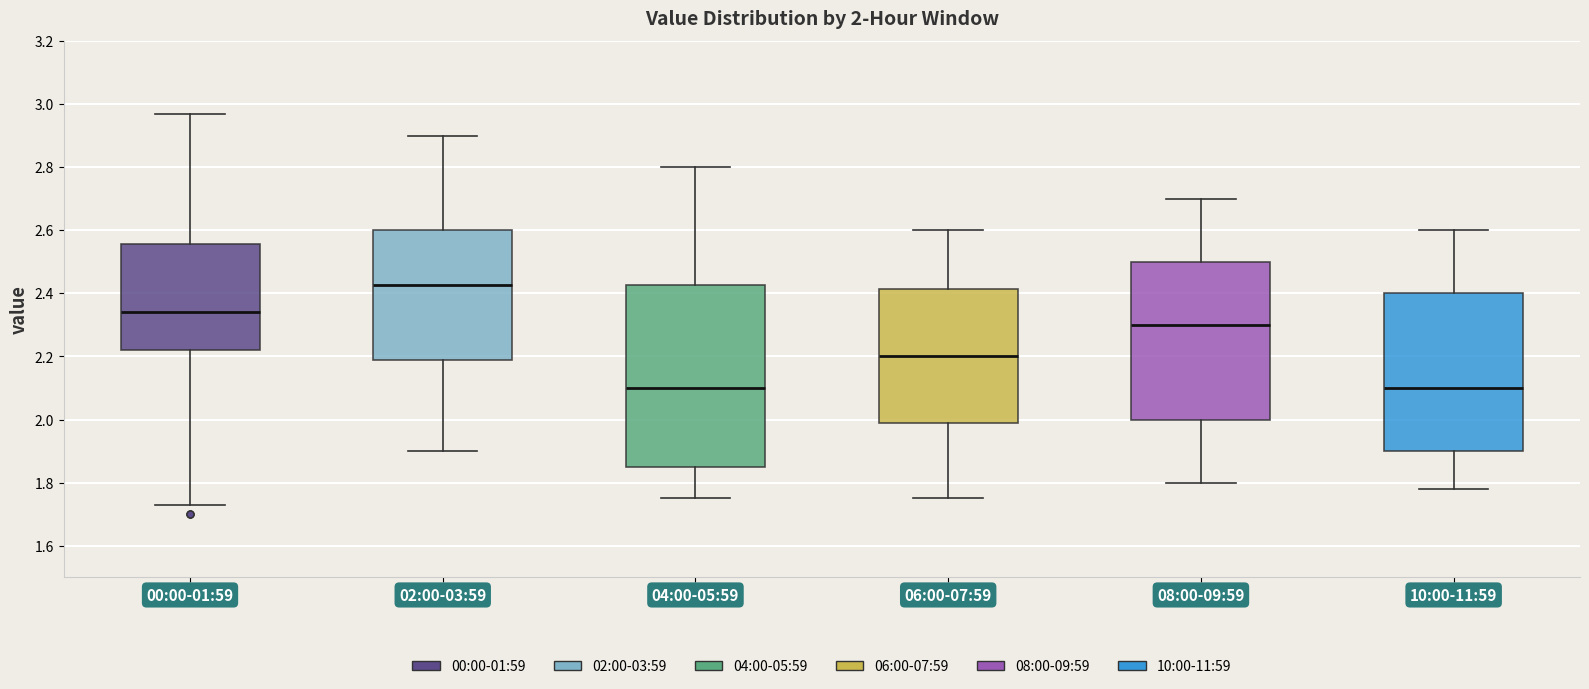

Which box's median line is the highest?

02:00-03:59